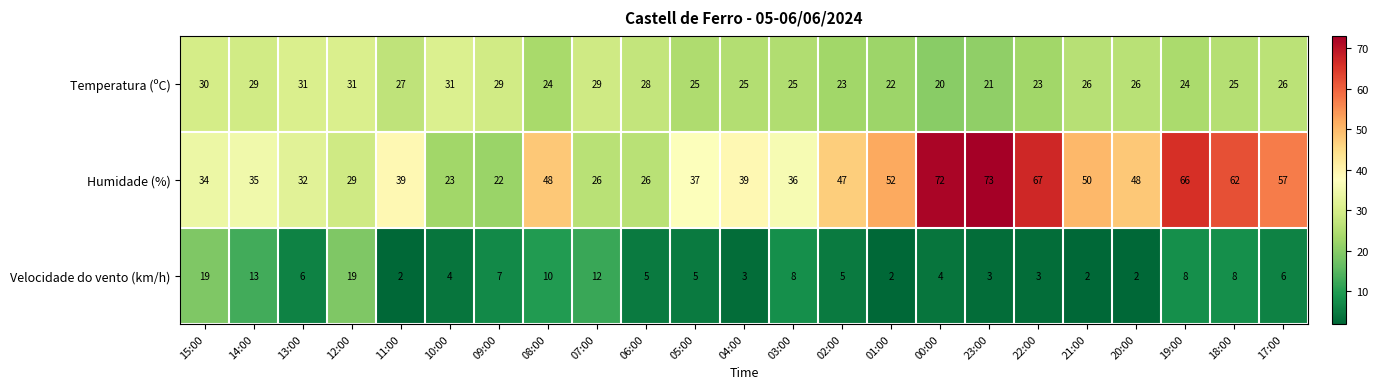

List the series in order of their overall mean, highest first.

Humidade (%), Temperatura (ºC), Velocidade do vento (km/h)